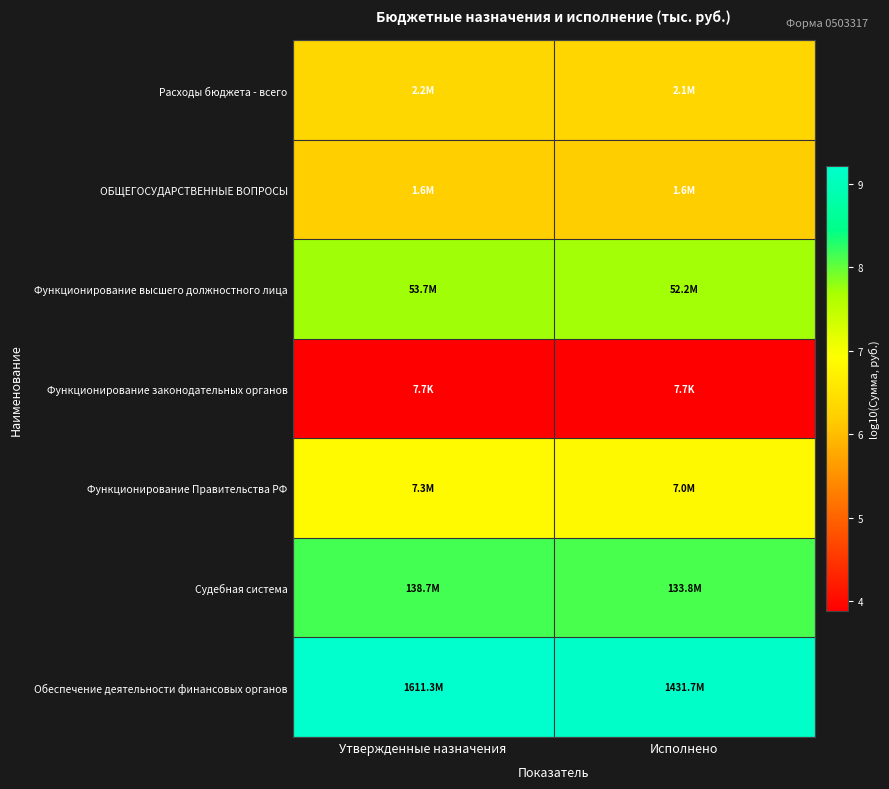

Reading left to right, extract all data points from this chart.

Расходы бюджета - всего: Утвержденные назначения=6.3	Исполнено=6.3
ОБЩЕГОСУДАРСТВЕННЫЕ ВОПРОСЫ: Утвержденные назначения=6.2	Исполнено=6.2
Функционирование высшего должностного лица: Утвержденные назначения=7.7	Исполнено=7.7
Функционирование законодательных органов: Утвержденные назначения=3.9	Исполнено=3.9
Функционирование Правительства РФ: Утвержденные назначения=6.9	Исполнено=6.8
Судебная система: Утвержденные назначения=8.1	Исполнено=8.1
Обеспечение деятельности финансовых органов: Утвержденные назначения=9.2	Исполнено=9.2